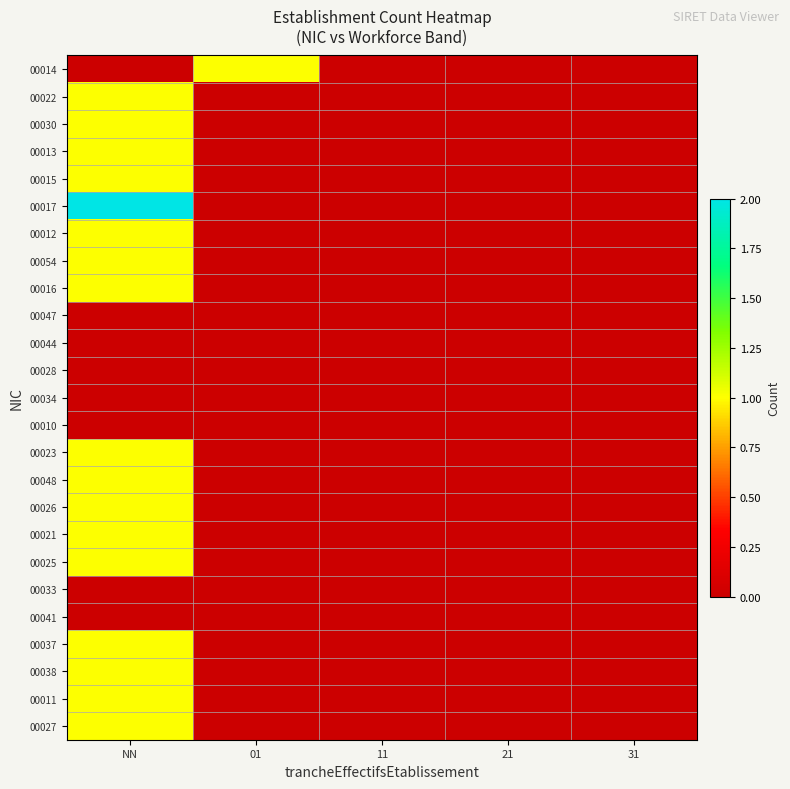

At how many categories does at least one series exceed 1?

1